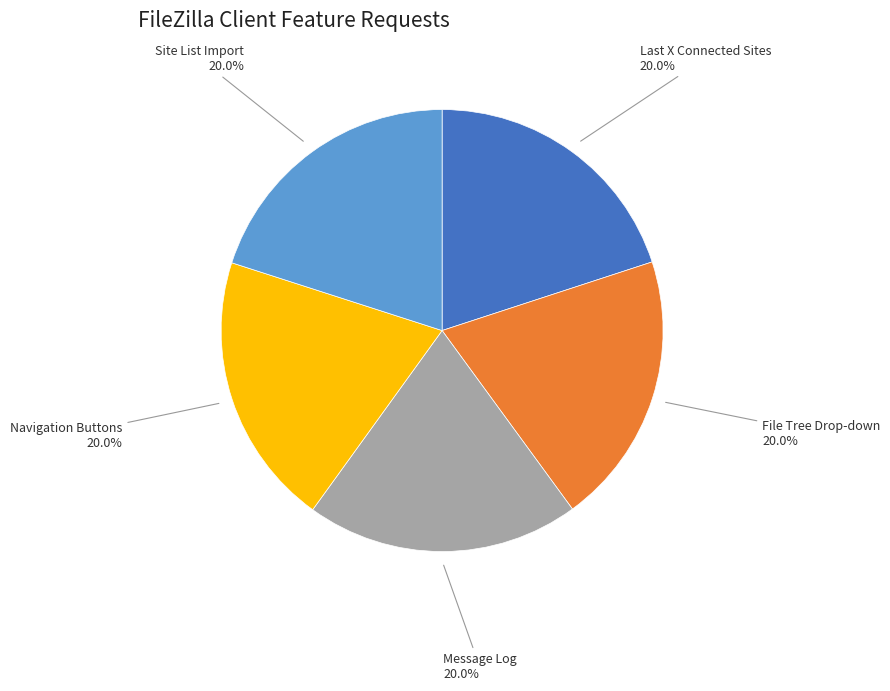

How much of the chart is everything except Message Log?

80.0%